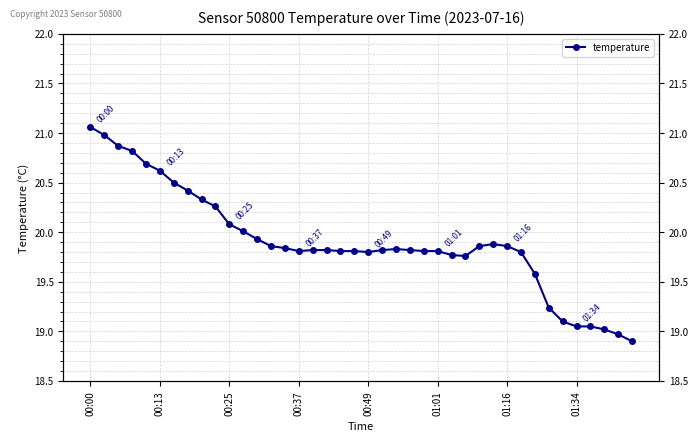

What is the value of the 18th point from the left?

19.8